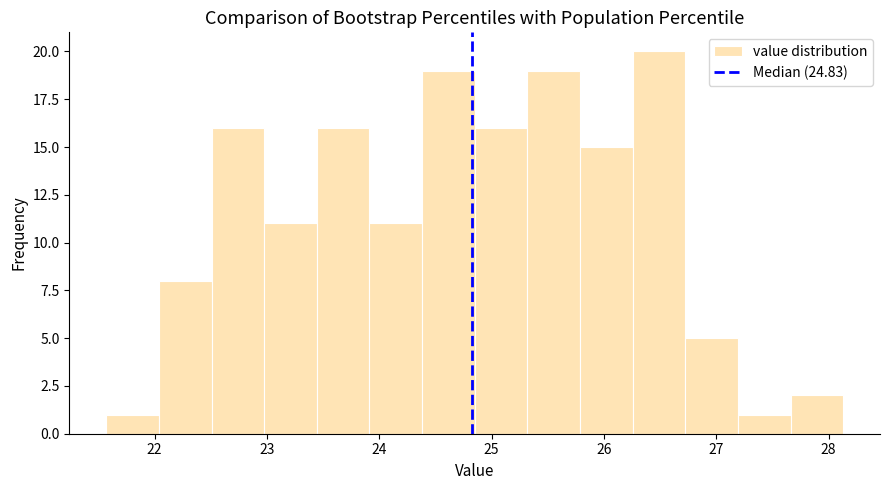

Reading left to right, transcribe this chart: for each bar, give the range it covers on the x-axis and its height. Neither the bar edges nor the heights are printed on the chart, so give them approximately, as read against the axes.

21.6 to 22.0: 1
22.0 to 22.5: 8
22.5 to 23.0: 16
23.0 to 23.4: 11
23.4 to 23.9: 16
23.9 to 24.4: 11
24.4 to 24.9: 19
24.9 to 25.3: 16
25.3 to 25.8: 19
25.8 to 26.3: 15
26.3 to 26.7: 20
26.7 to 27.2: 5
27.2 to 27.7: 1
27.7 to 28.1: 2